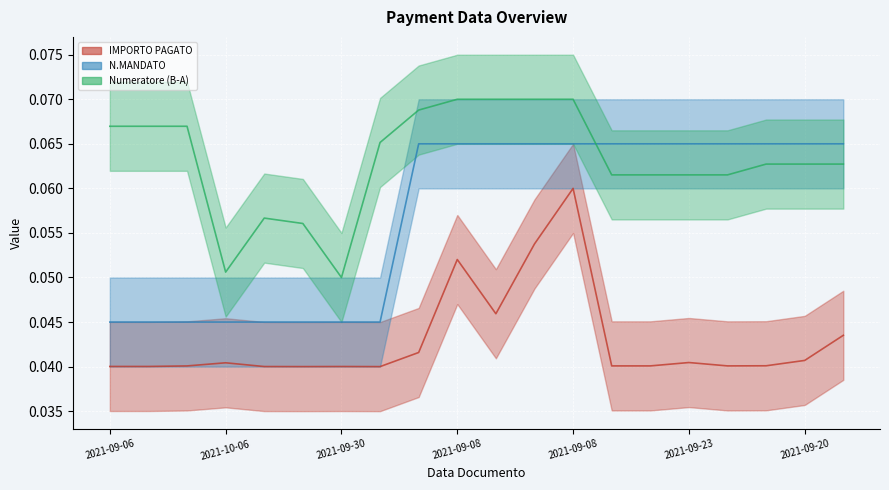

The value of Numeratore (B-A) at 2021-09-23 is 0.1. True or false?

True